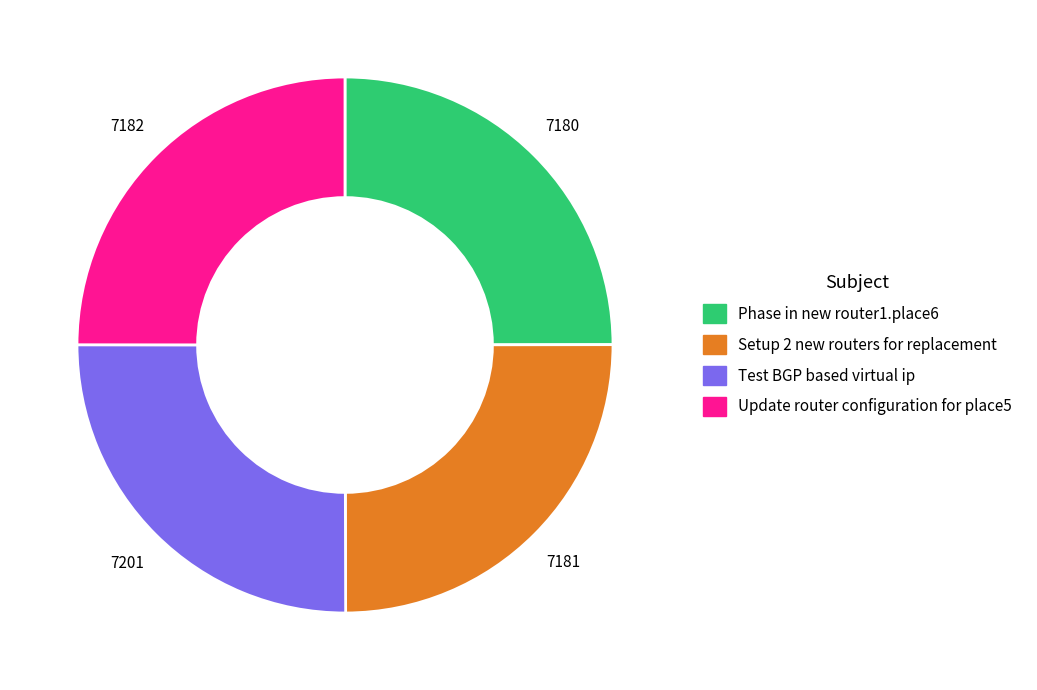

Is there any slice that represents more than half of the pie?

No